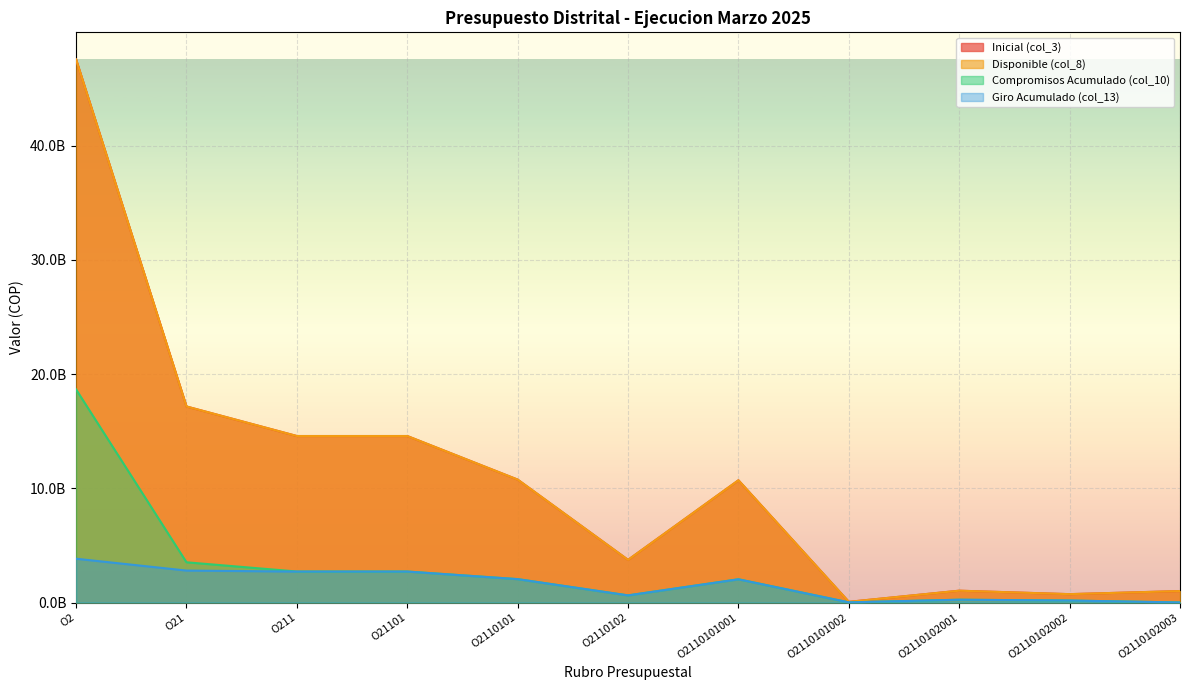

What is the value of the Compromisos Acumulado (col_10) point at the 5th from the left?

2050719126